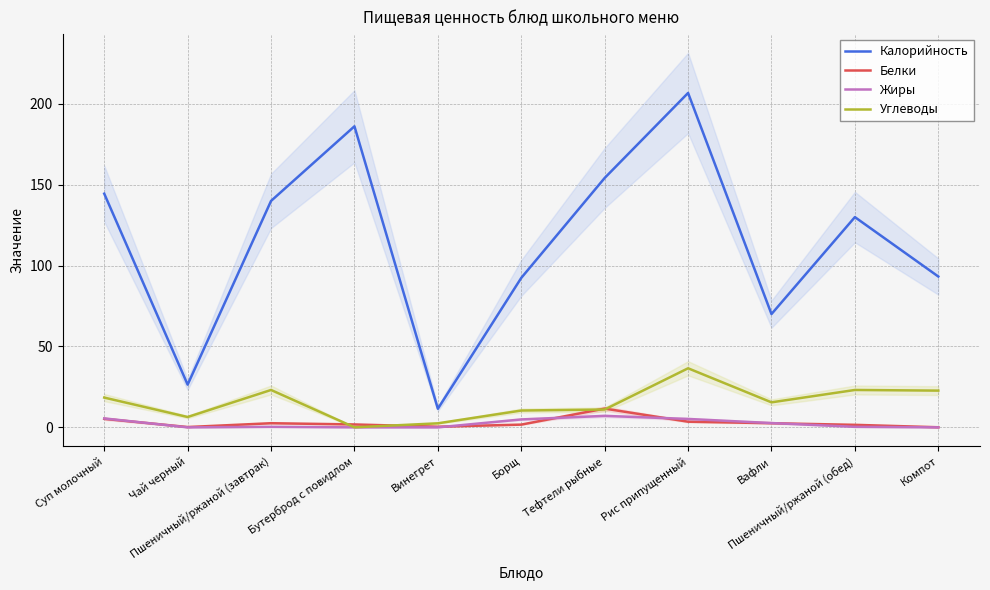

What is the label of the 5th point from the right?

Тефтели рыбные